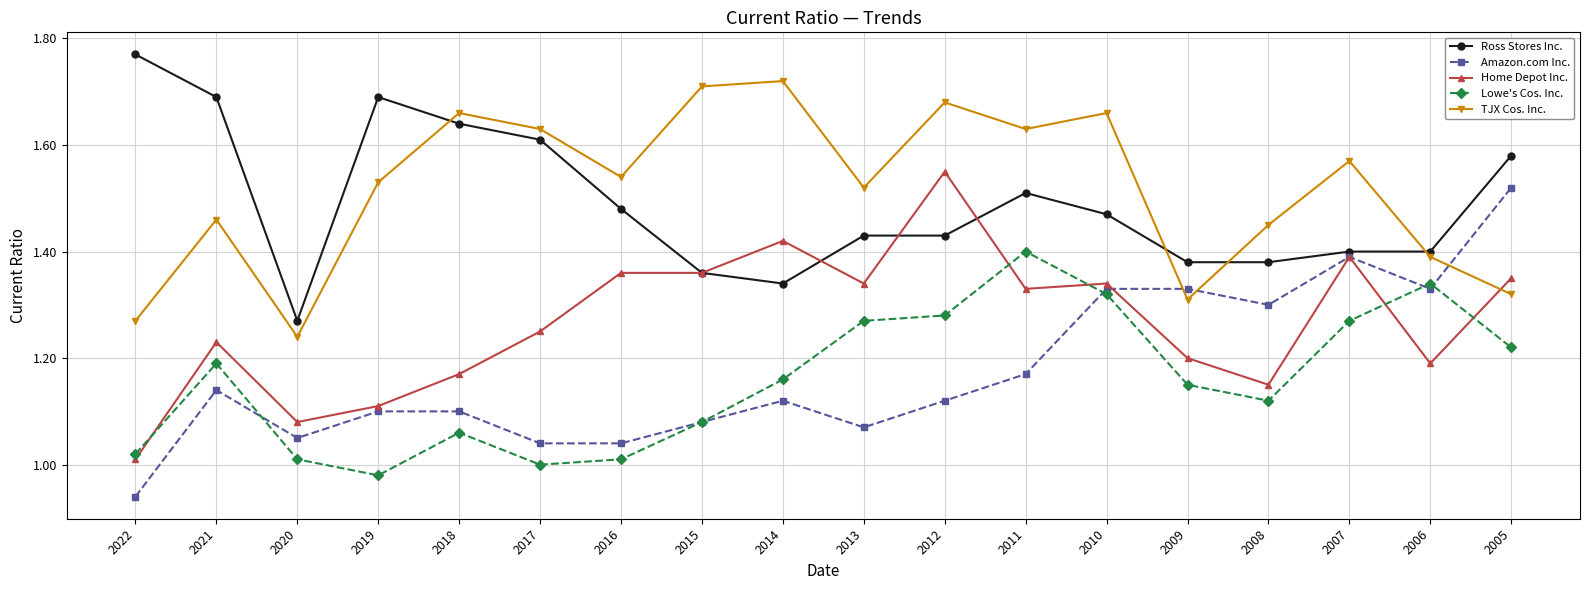

Is this an area chart (filled region under the line)?

No